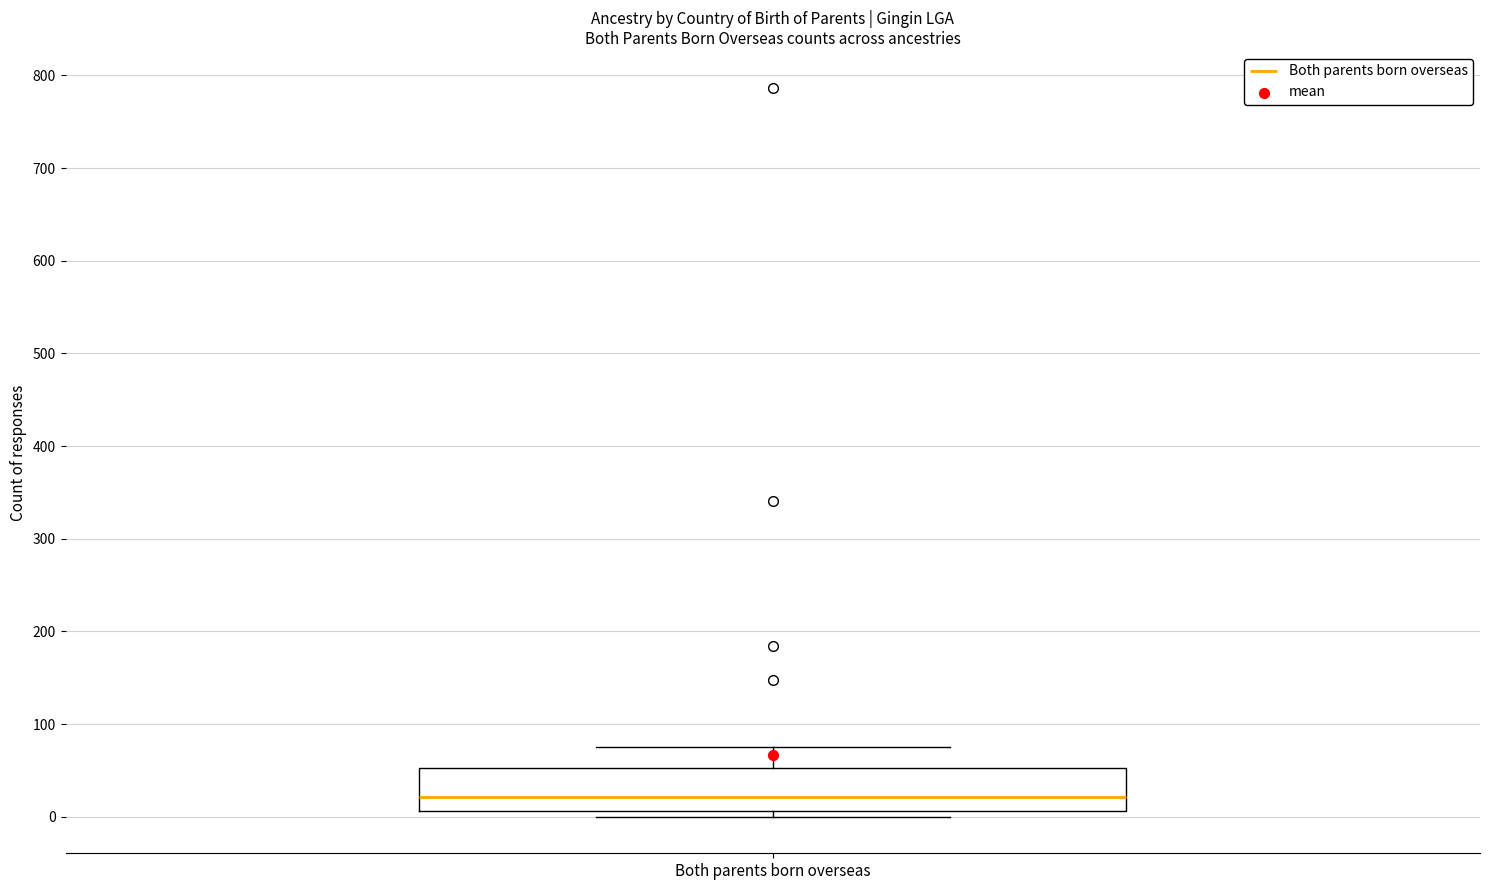

Transcribe this box plot: give where the median line is, the range the box spans, and where the two whiskers end, as read against the y-axis. The values are not printed on the chart, so give them approximately, as read against the axis.

median 20, box 10 to 50, whiskers 0 to 80